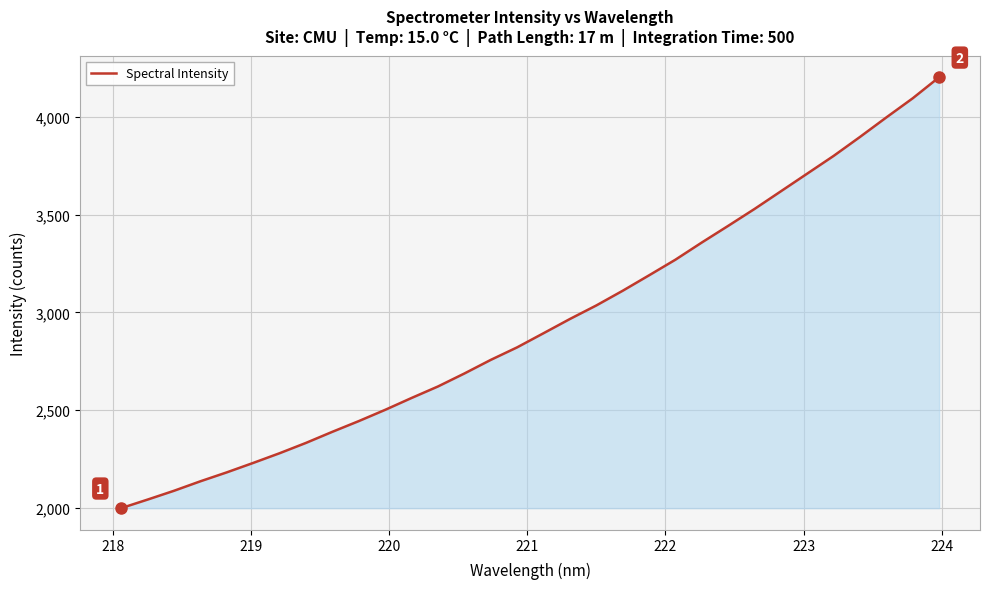

What is the maximum value shown in the chart?

4202.5